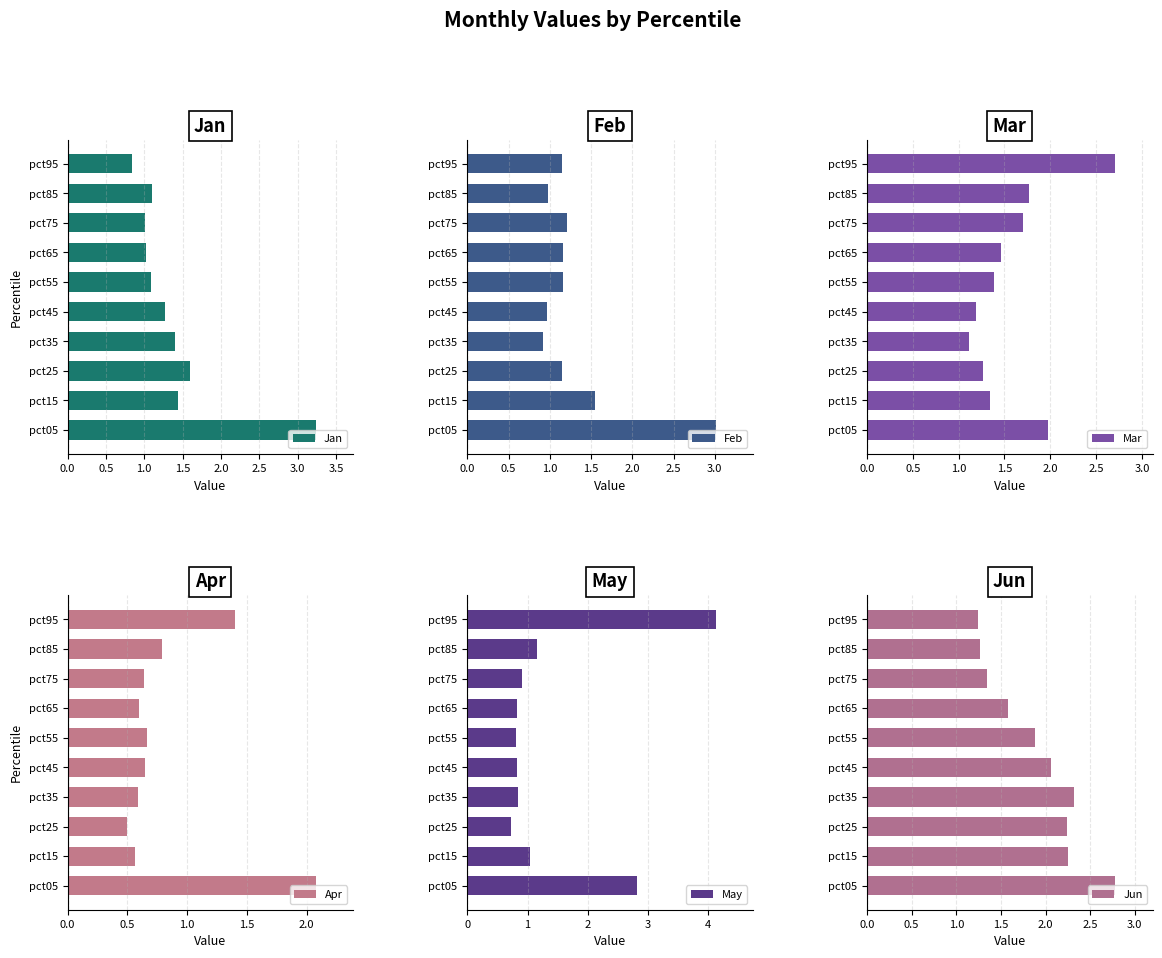

At how many categories does at least one series exceed 1?

10